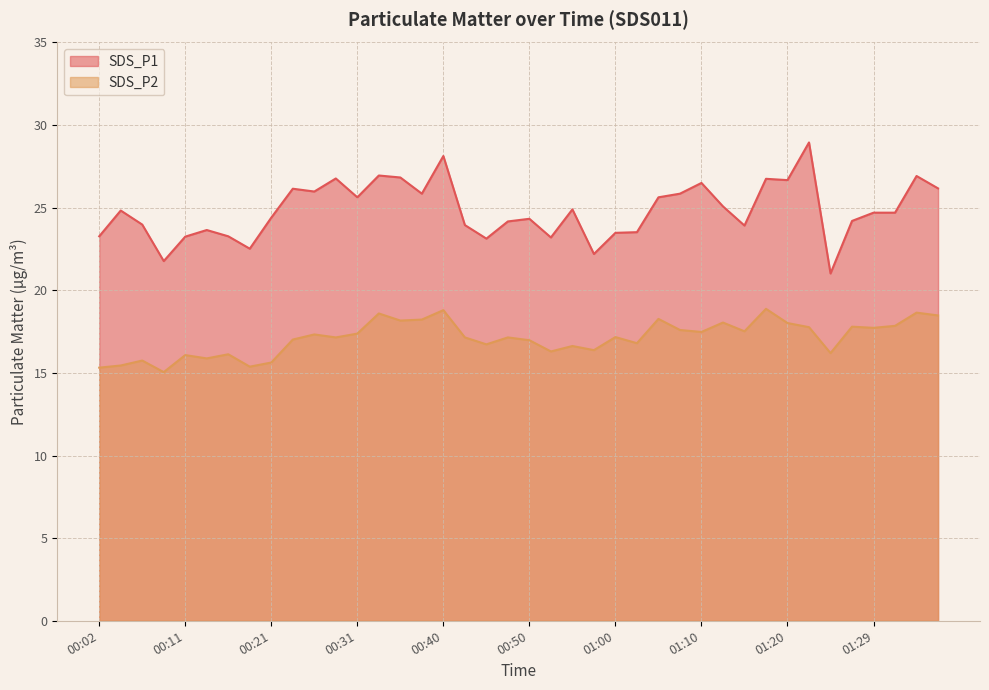

What position from the right is 00:43?

23